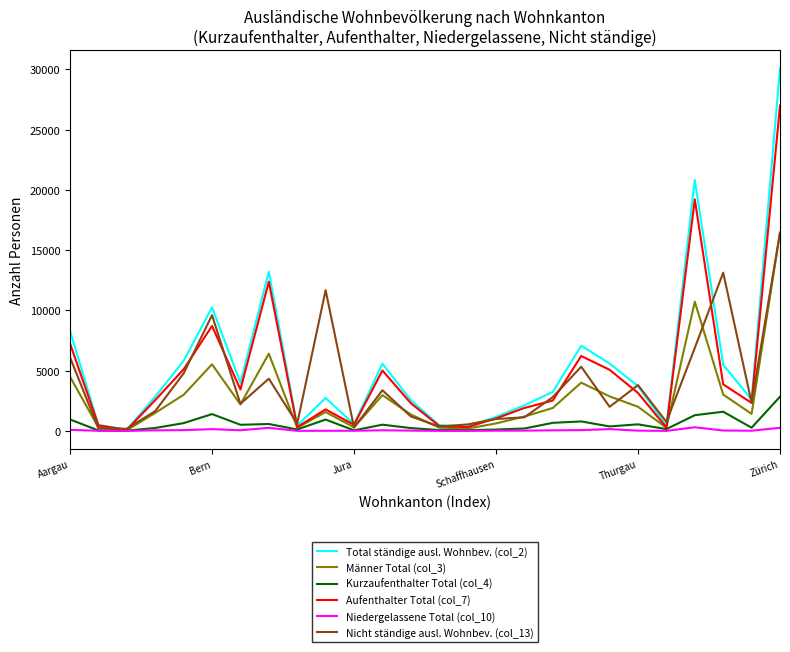

What is the greatest value displayed?

30095